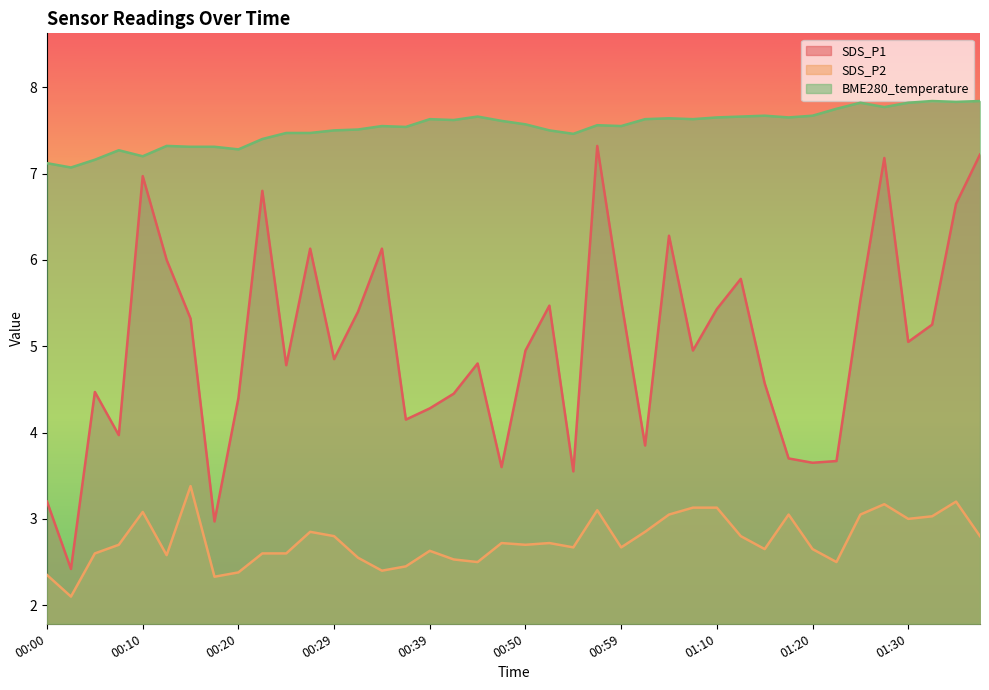

What is the maximum value for SDS_P1?

7.3